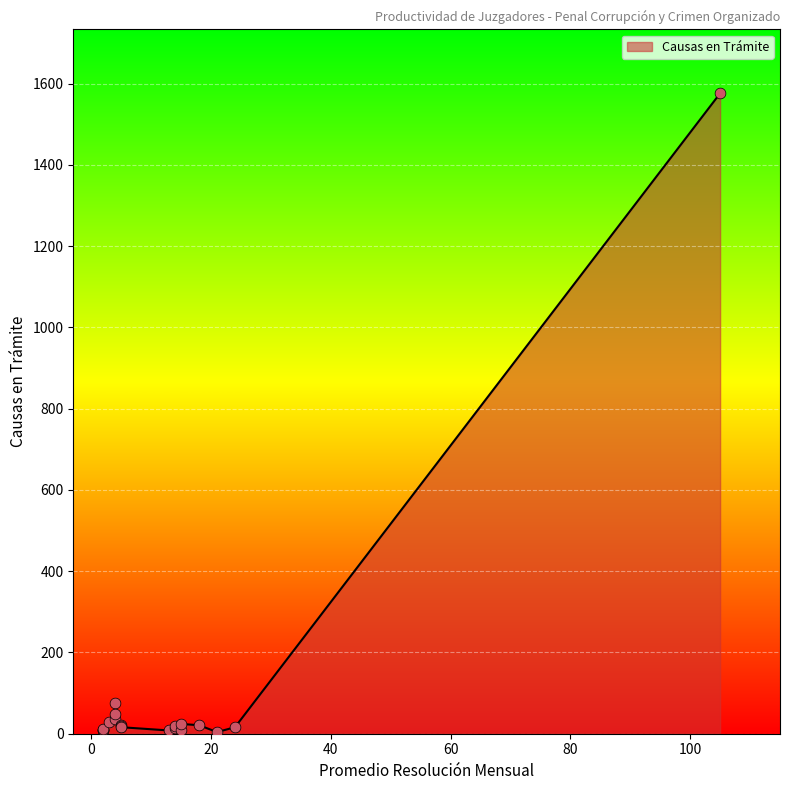

Which has a higher value, 2 or 4?

4